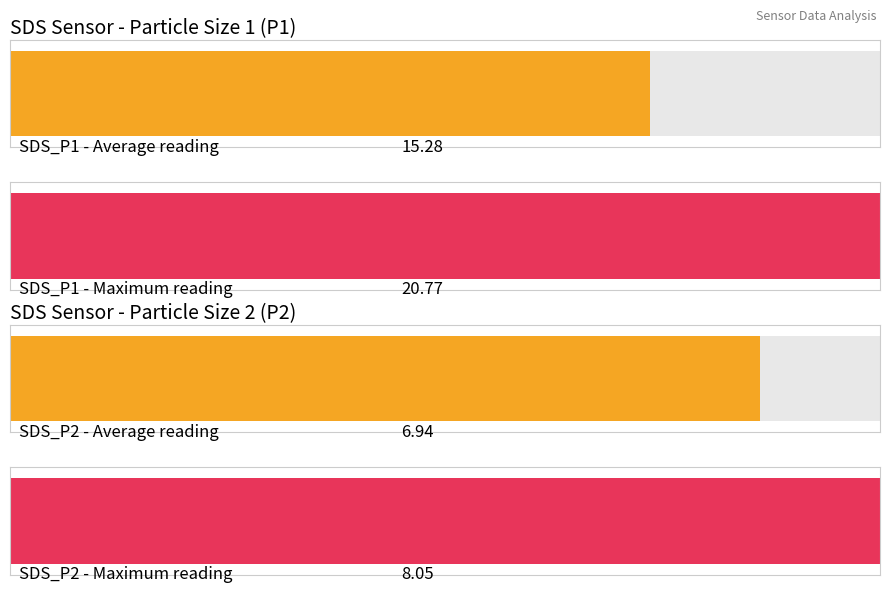

Are the bars grouped side by side (vs. stacked)?

Yes